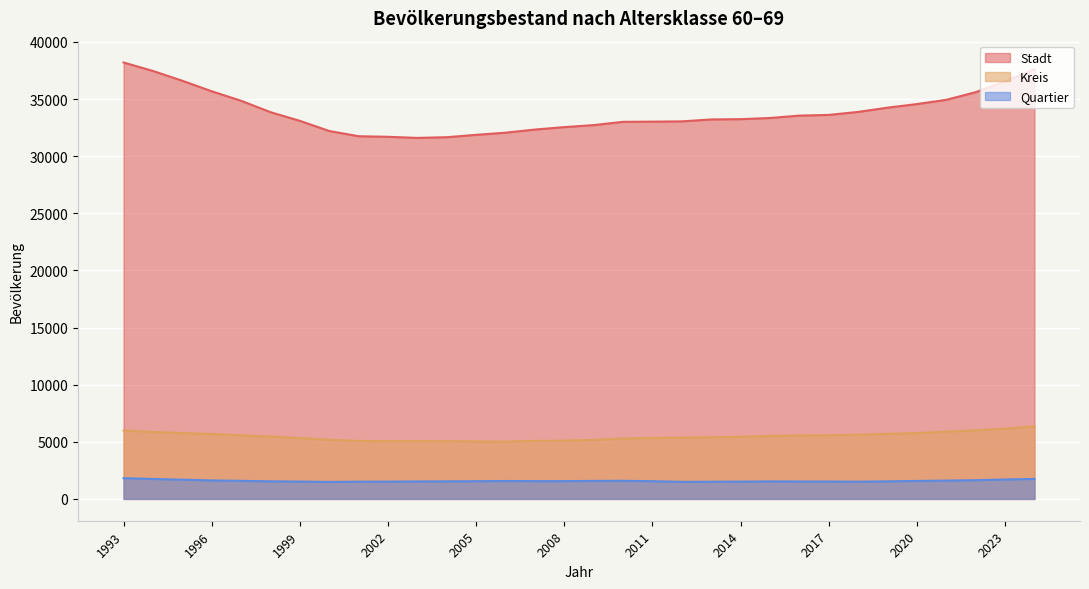

How many data points in Quartier are less than 1549?

15